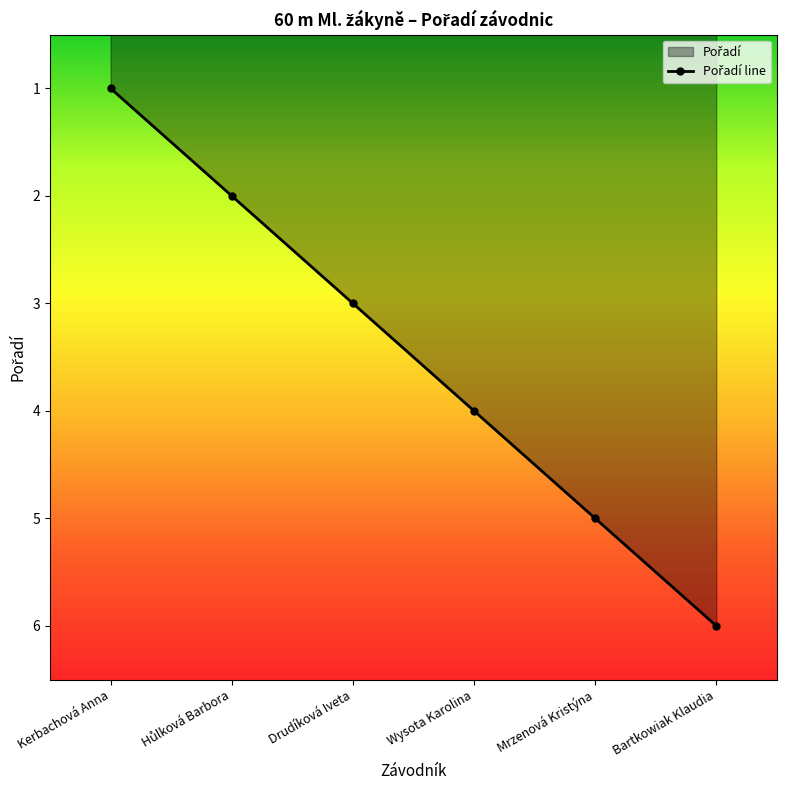

True or false: the data shows 2 at Bartkowiak Klaudia.

False